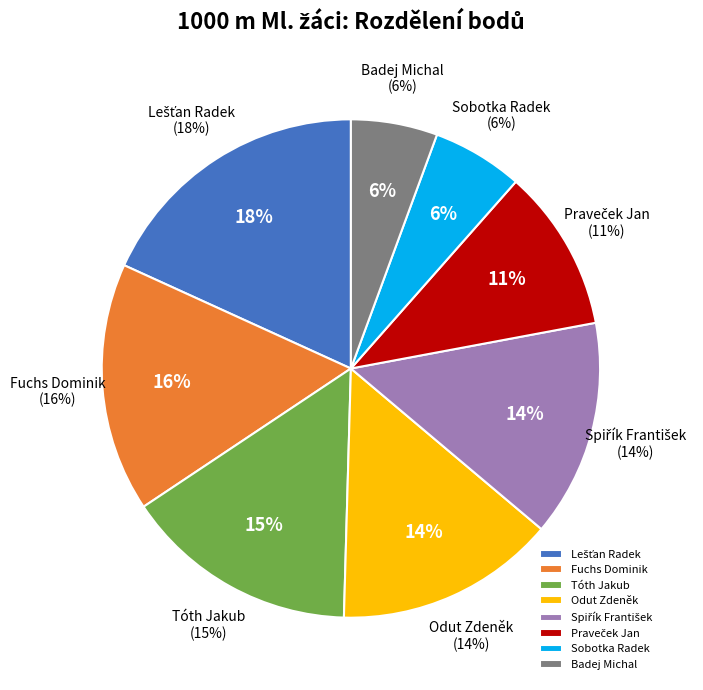

Does Odut Zdeněk account for over 50% of the chart?

No